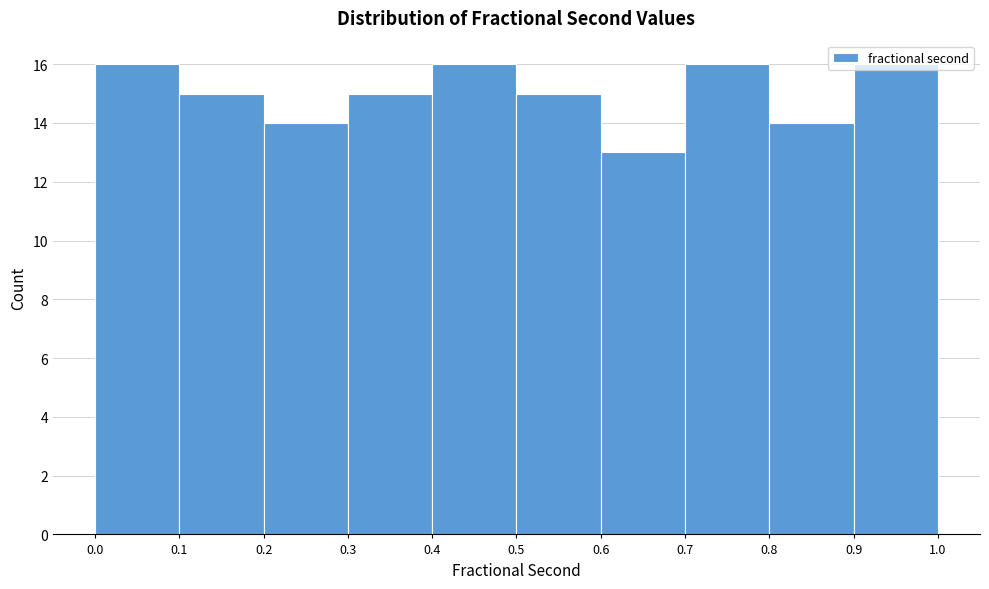

Reading left to right, list every bar in this chart as the range it spans on the x-axis followed by its height. The values are not printed on the chart, so give them approximately, as read against the axis.

0.0 to 0.1: 16
0.1 to 0.2: 15
0.2 to 0.3: 14
0.3 to 0.4: 15
0.4 to 0.5: 16
0.5 to 0.6: 15
0.6 to 0.7: 13
0.7 to 0.8: 16
0.8 to 0.9: 14
0.9 to 1.0: 16